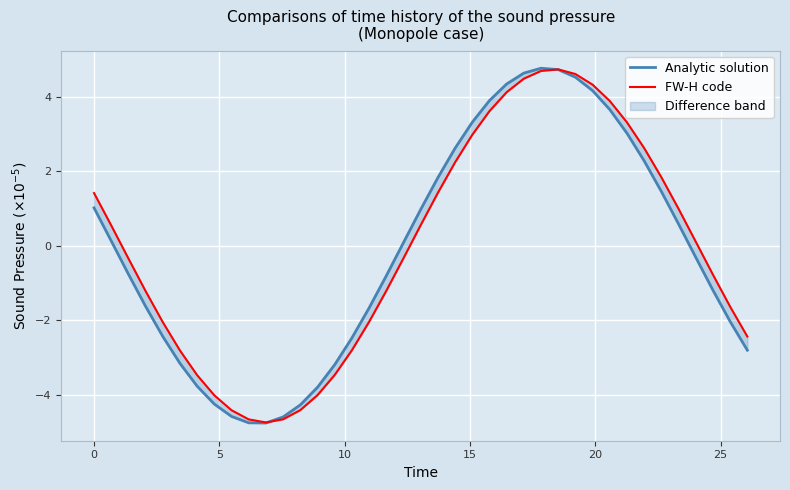

What is the lowest value of the FW-H code series?

-4.7